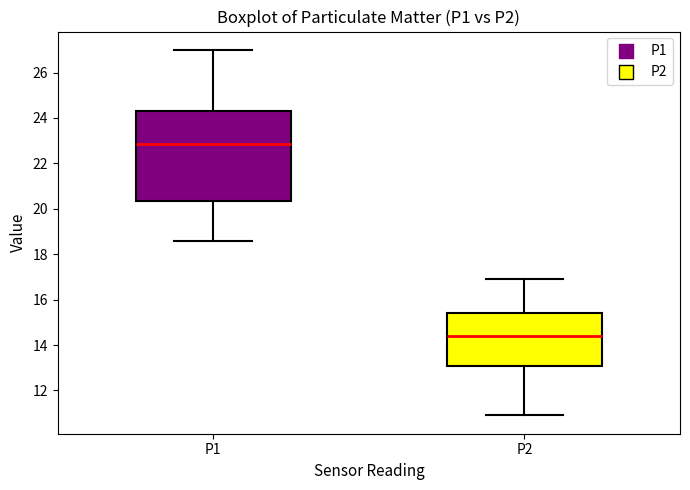

Reading left to right, transcribe this box plot: for each box, give where its median line is, the range the box spans, and where its two whiskers end, as read against the y-axis. The values are not printed on the chart, so give them approximately, as read against the axis.

P1: median 22.8, box 20.4 to 24.4, whiskers 18.6 to 27.0
P2: median 14.4, box 13.0 to 15.4, whiskers 11.0 to 17.0